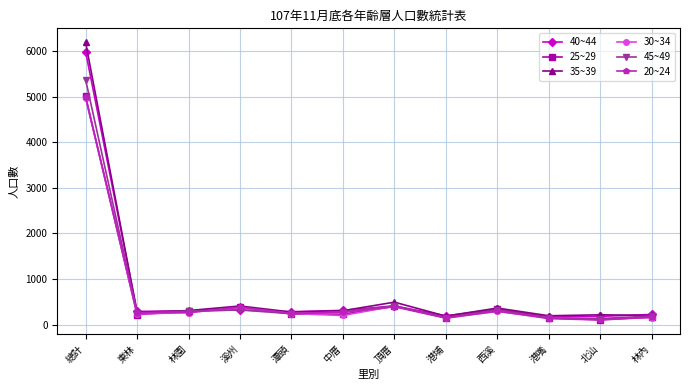

Between 頂厝 and 港嘴, which series saw the biggest shift?

35~39